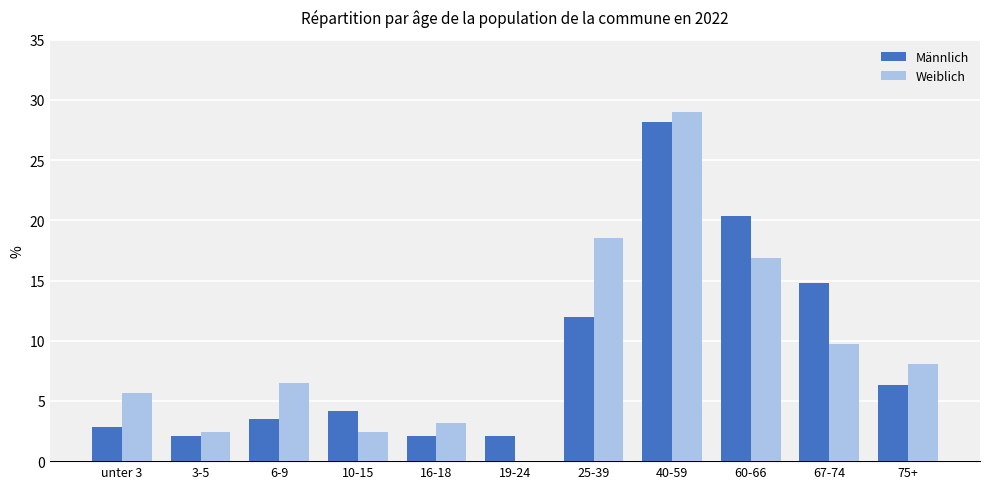

At which label is Weiblich closest to 14?

60-66